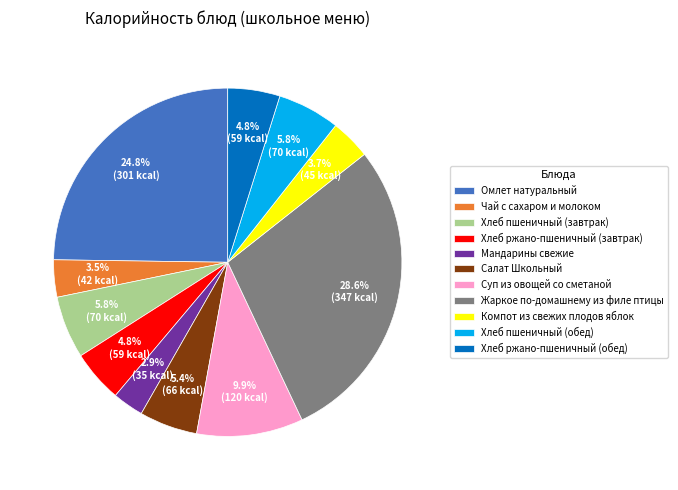

To the nearest percent, what is the average slice percentage?

9%